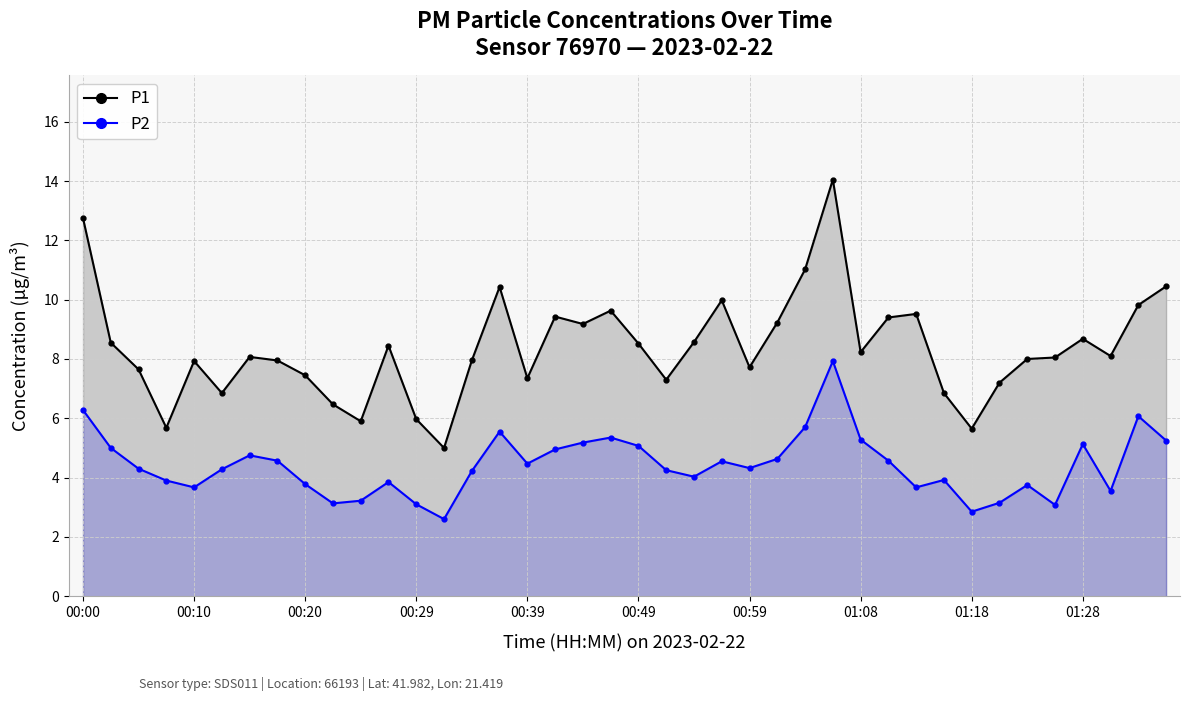

Is the value of P1 at 30 greater than the value of P2 at 19?

Yes